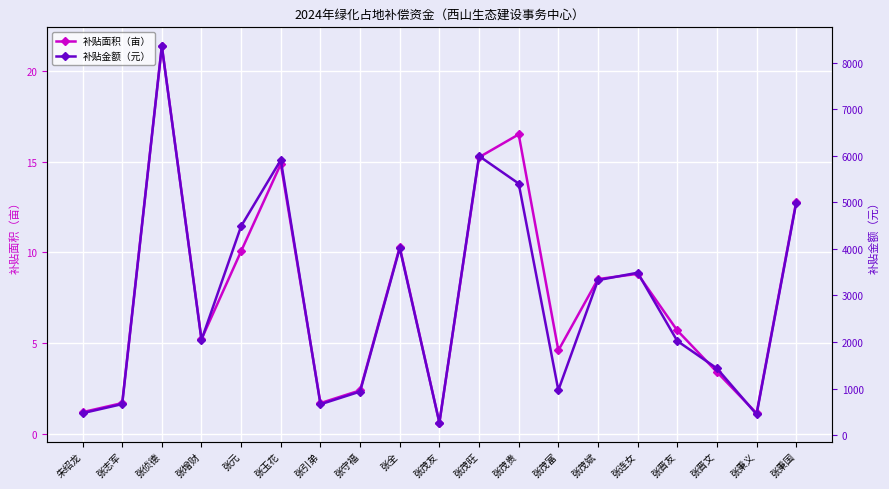

Is this an area chart (filled region under the line)?

No